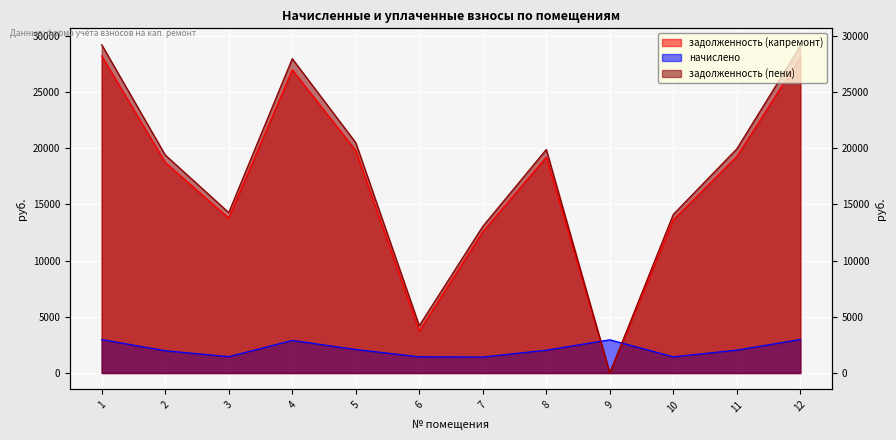

Where is the first local maximum for начислено?

4